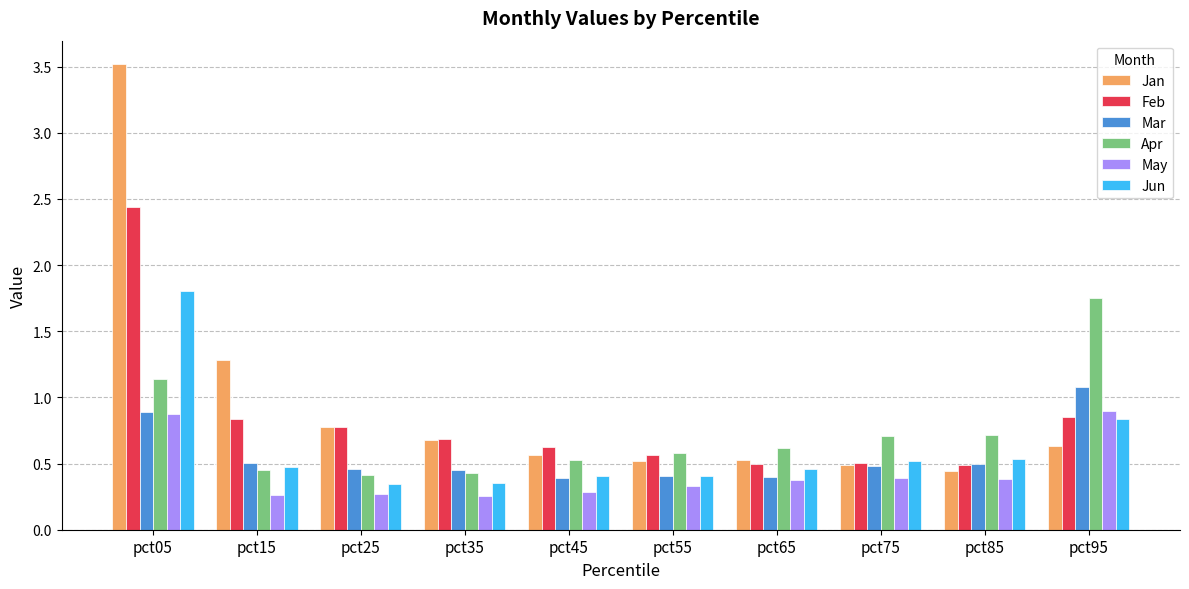

Is the value of Feb at pct95 greater than the value of May at pct15?

Yes